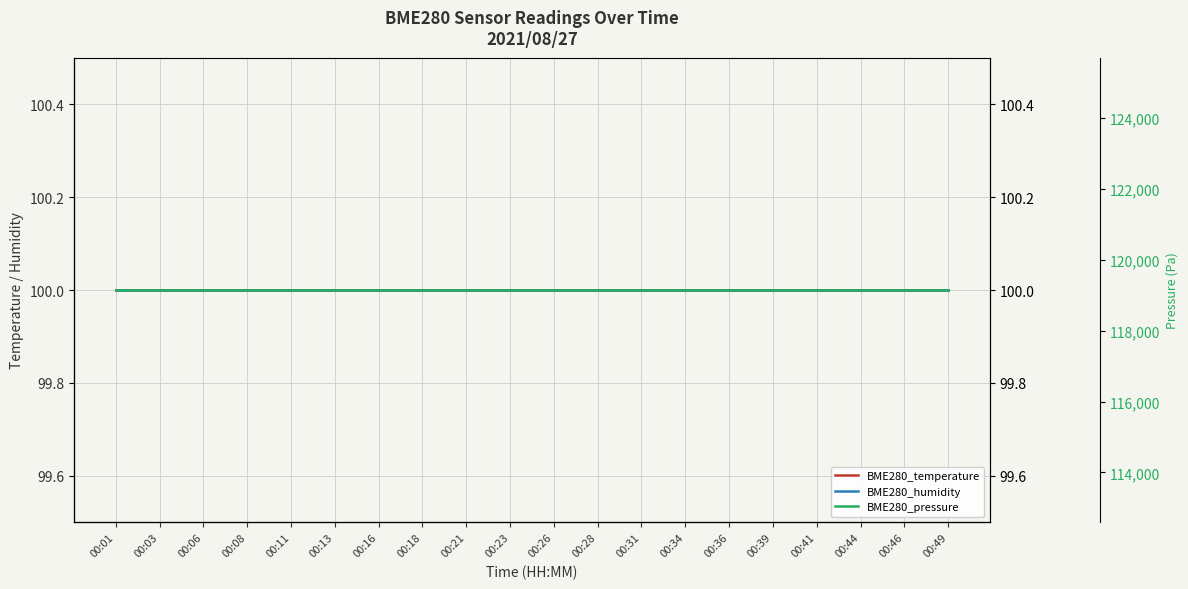

What is the lowest value of the BME280_humidity series?

100.0